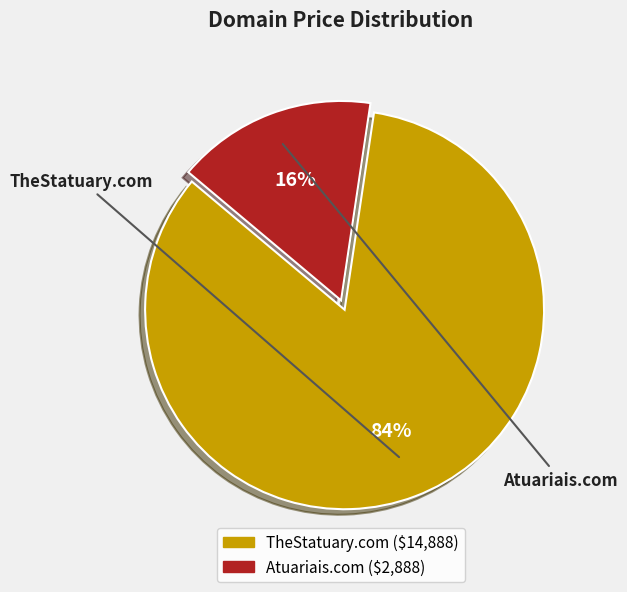

Is there a majority slice in this chart?

Yes